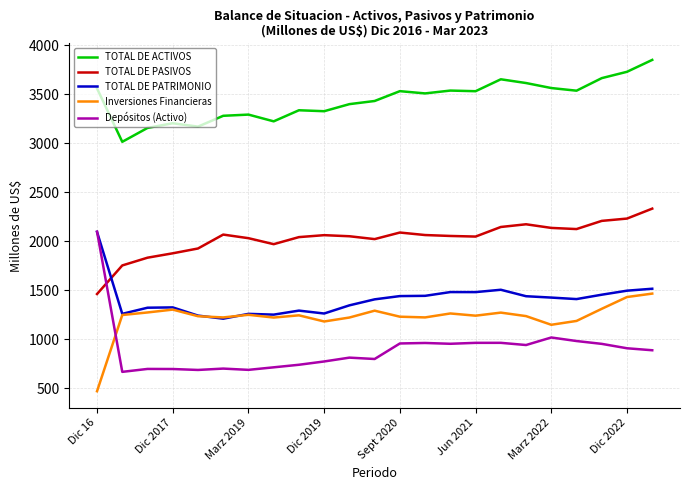

What is the sum of all TOTAL DE PATRIMONIO values?

32373.5